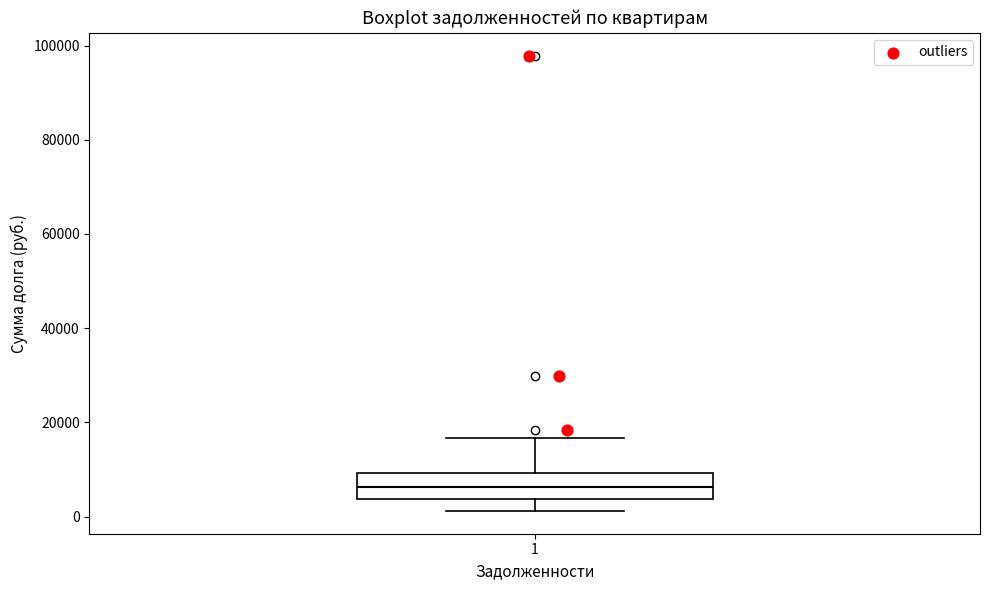

Where is the lower edge of the box at x = 1 on the y-axis? The values are not printed on the chart, so give them approximately, as read against the axis.

4000